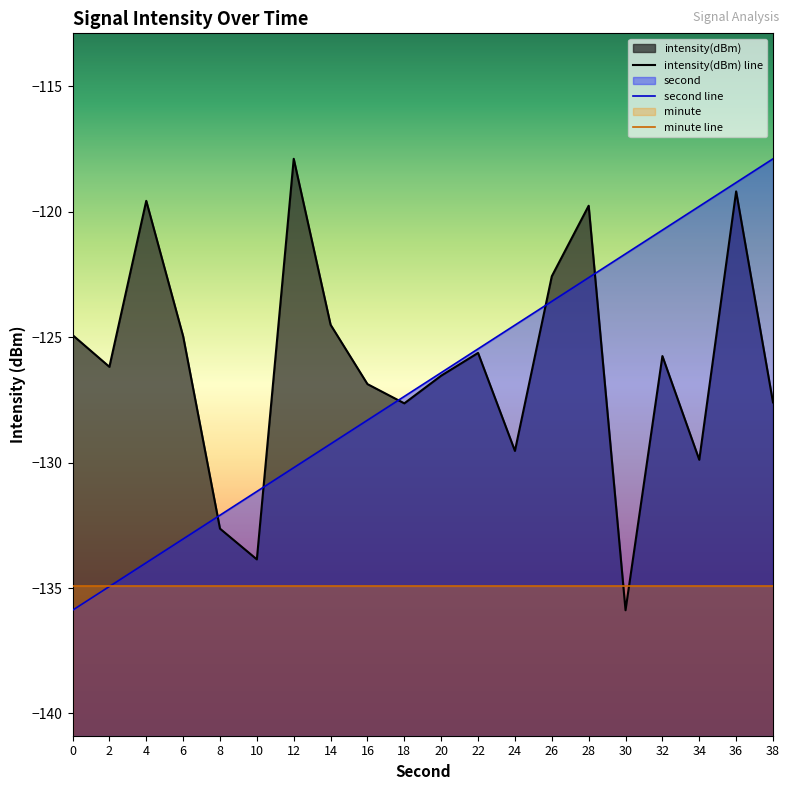

Which series has the largest range (max minus min)?

intensity(dBm) line